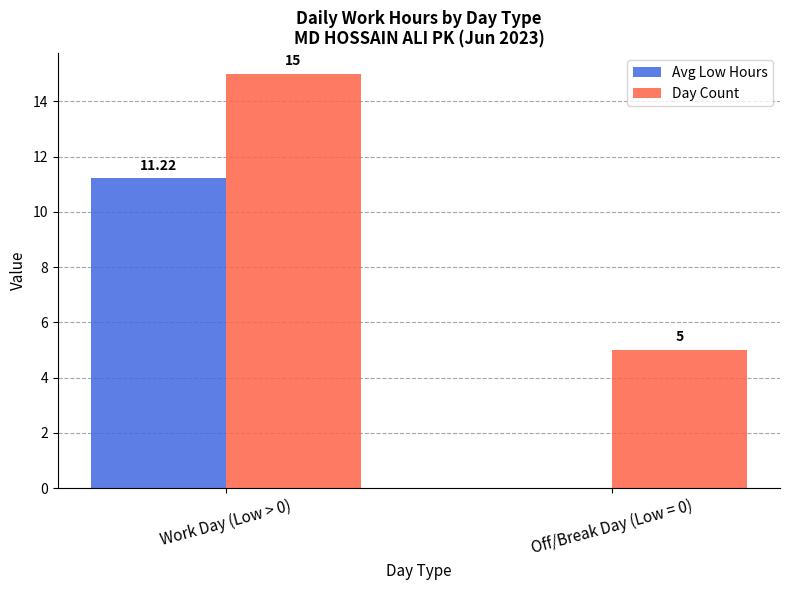

What is the sum of all Day Count values?

20.0